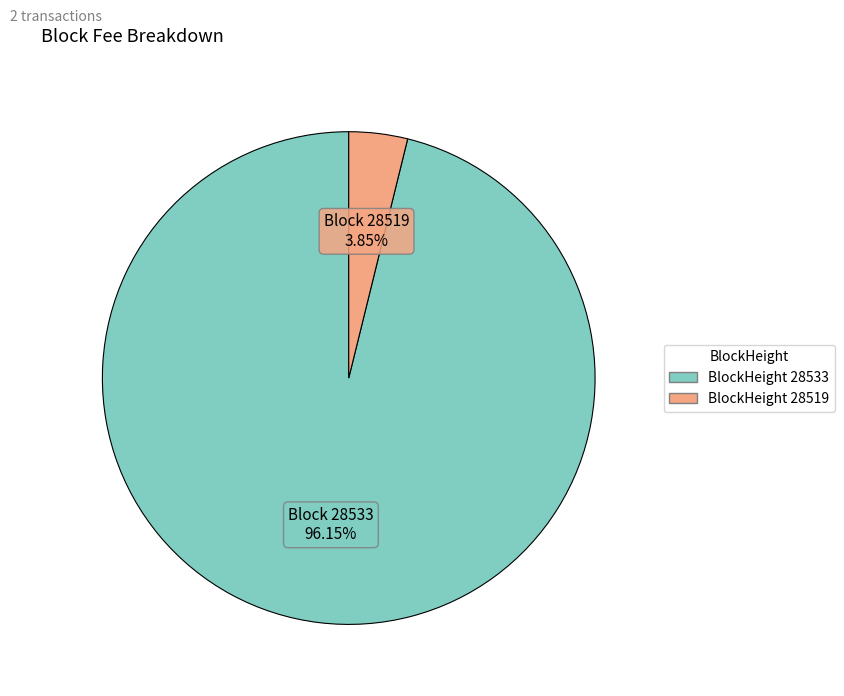

Does any single category account for the majority?

Yes